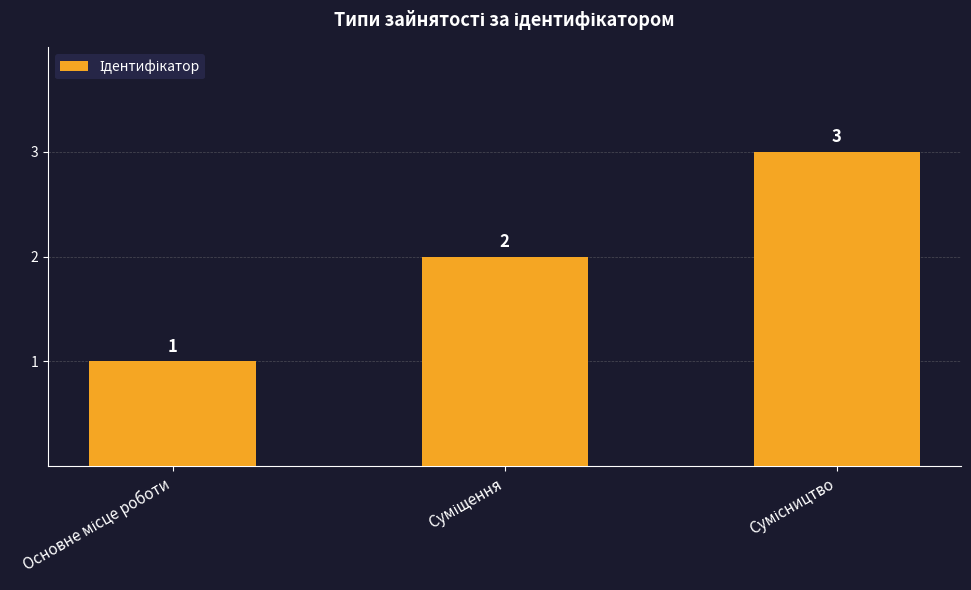

What is the greatest value displayed?

3